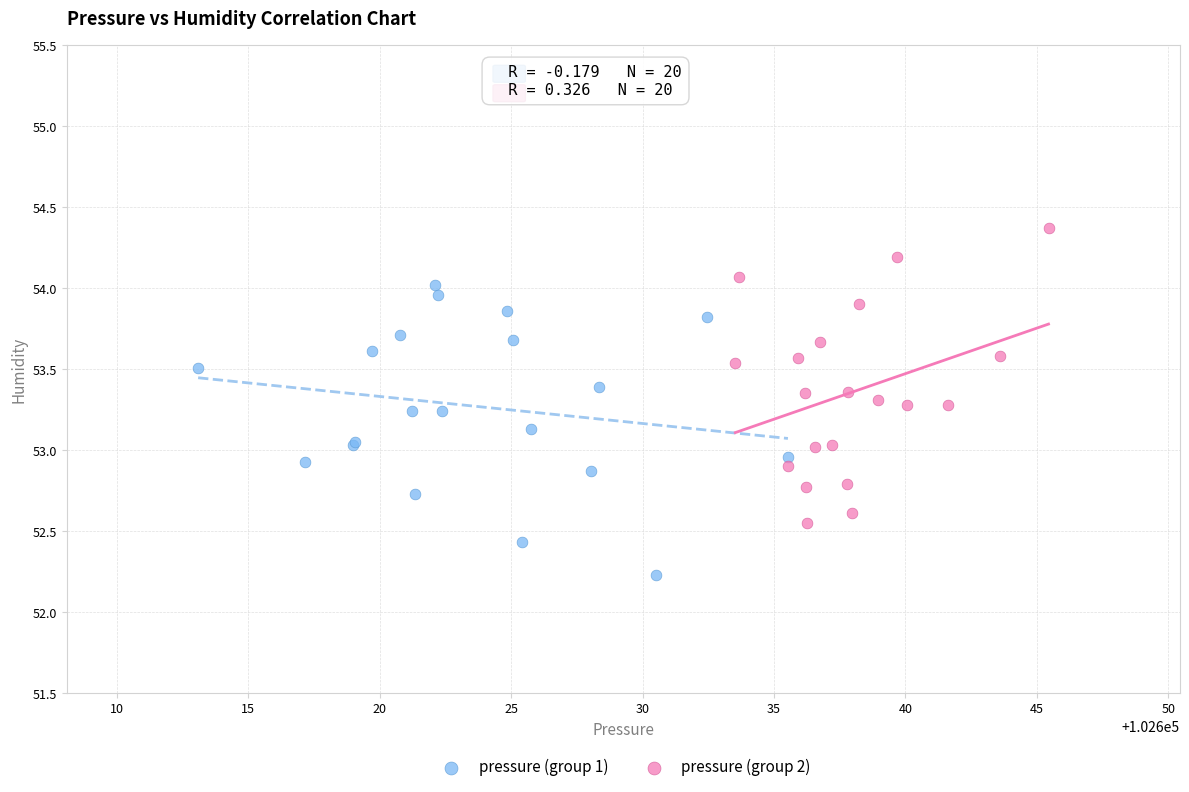

Which series contains the highest Y value?

pressure (group 2)